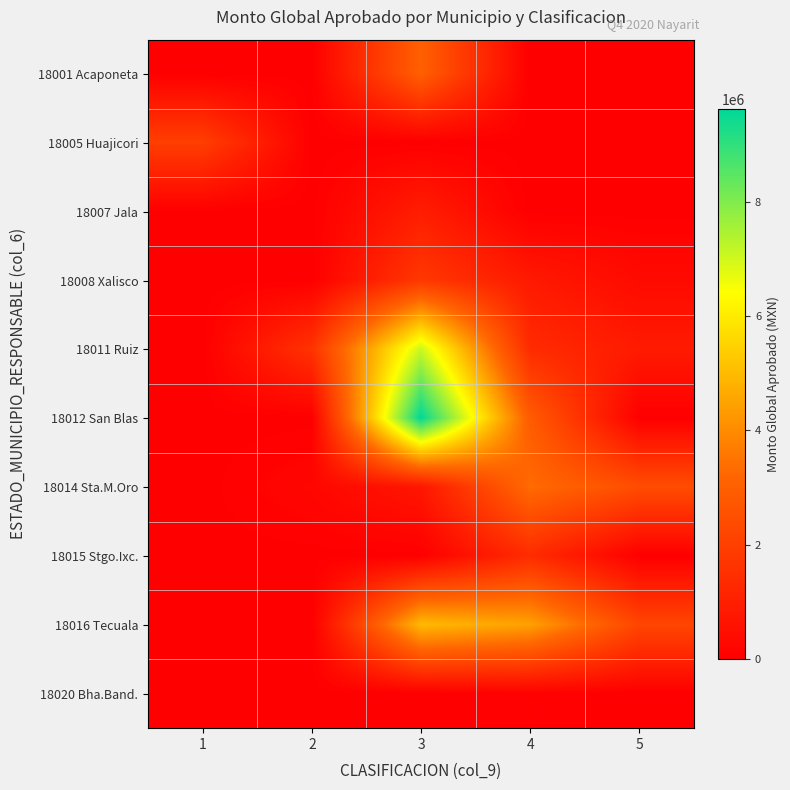

Between 2 and 1, which is larger?

2